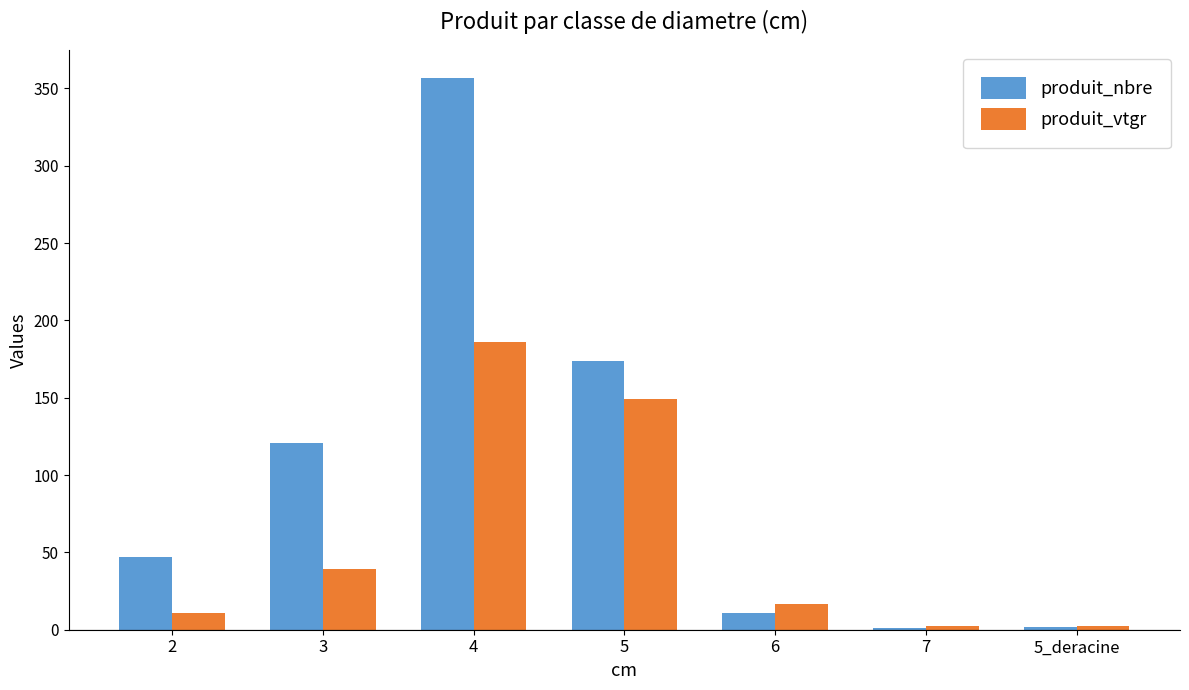

The value of produit_vtgr at 6 is 16.9. True or false?

True